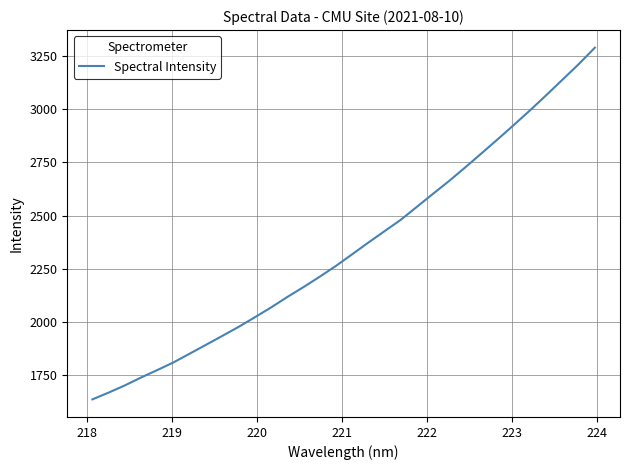

How many lines are shown in the chart?

1